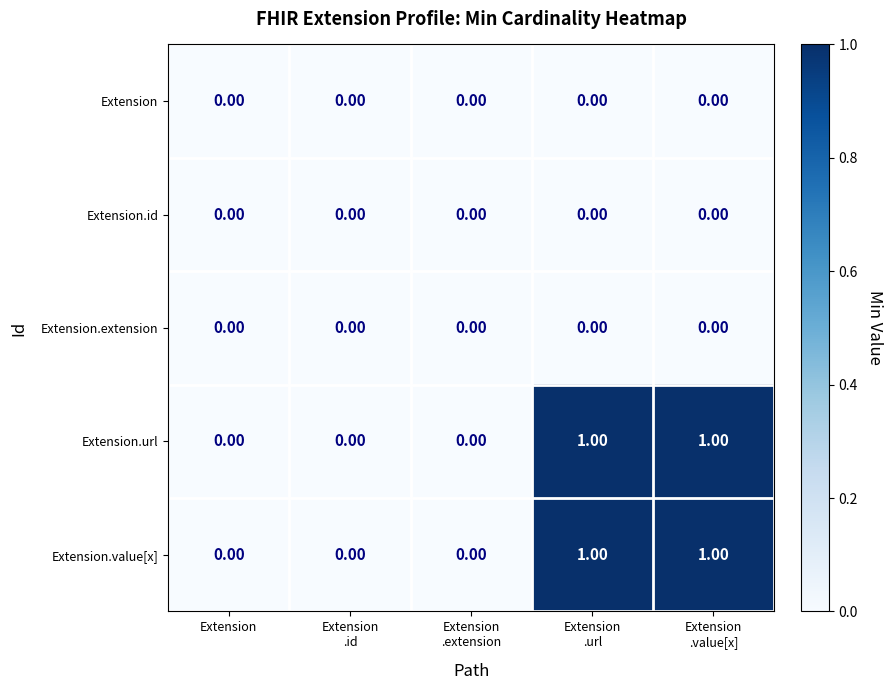

List the series in order of their peak value, highest first.

Extension.url, Extension.value[x], Extension, Extension.id, Extension.extension